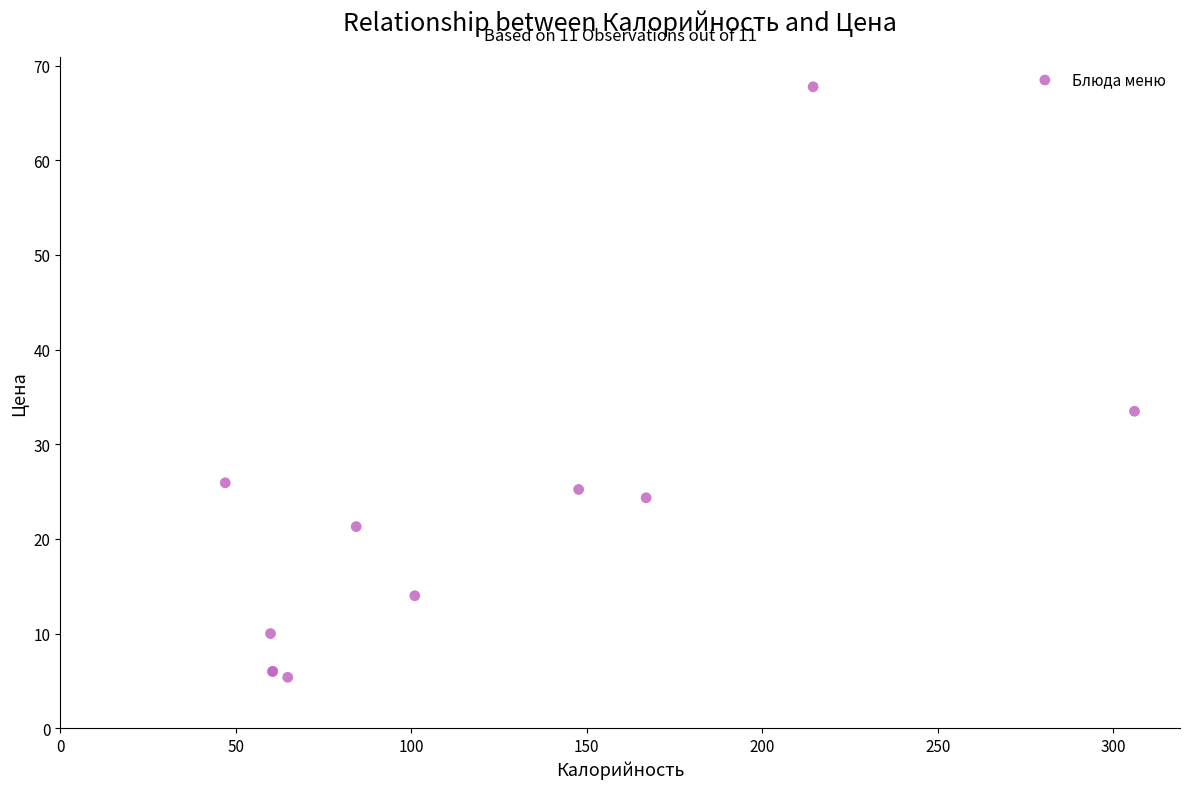

What Y value in the scatter plot is closest to 36?

33.5